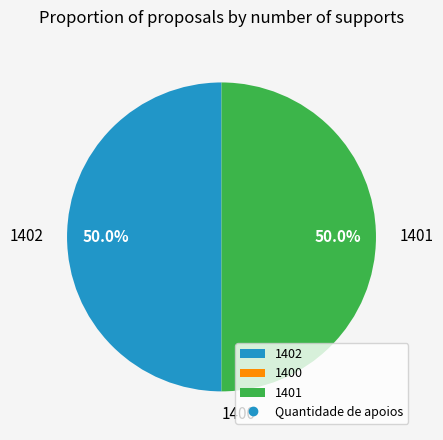

What is the ratio of the value at 1402 to the value at 1401?

1.0